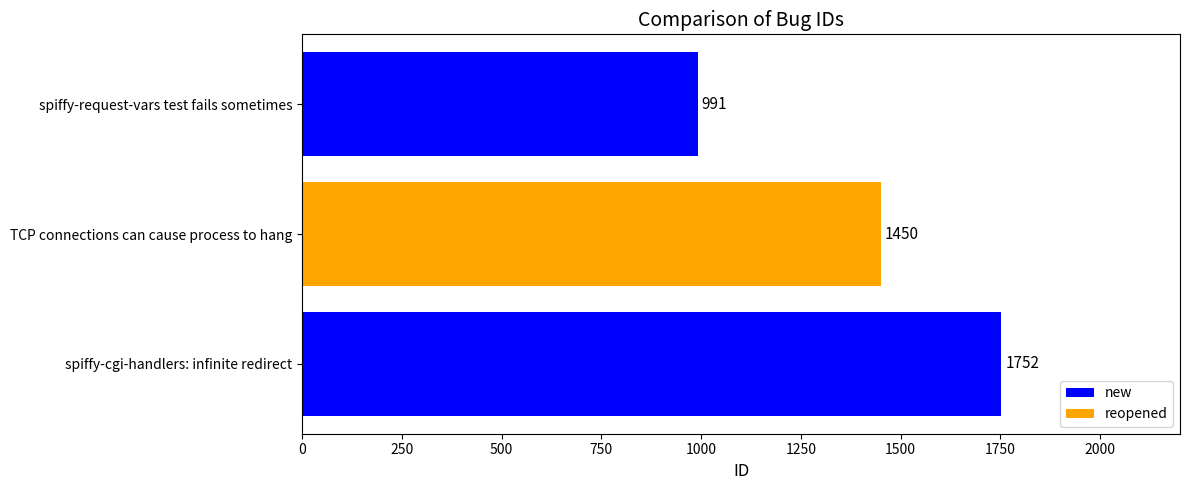

What is the maximum value shown in the chart?

1752